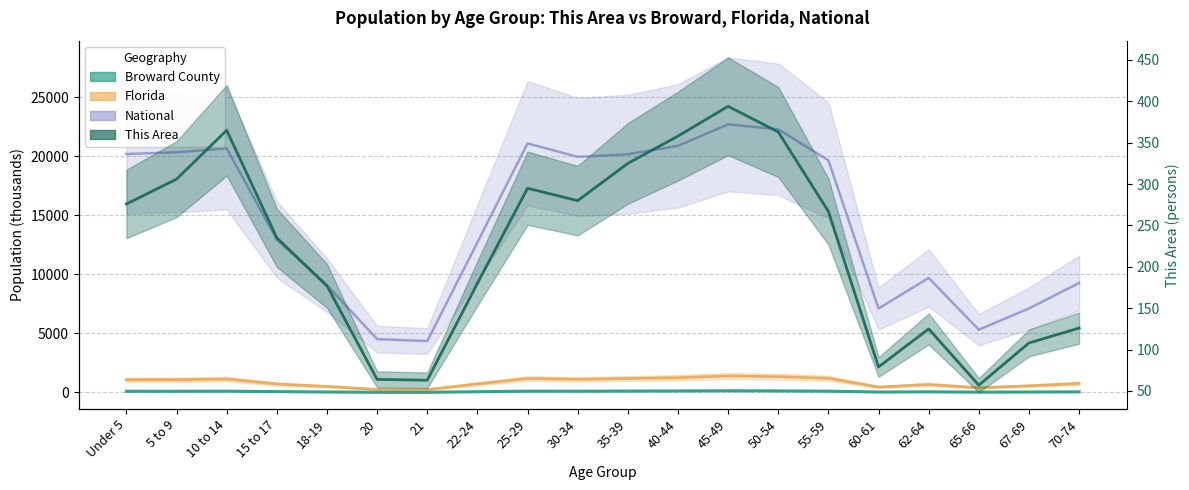

How many lines are shown in the chart?

4